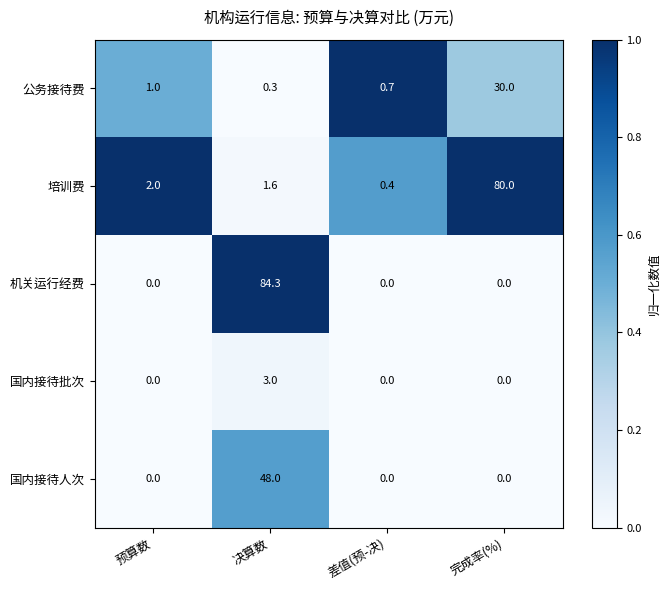

Which series has the widest spread of values?

机关运行经费